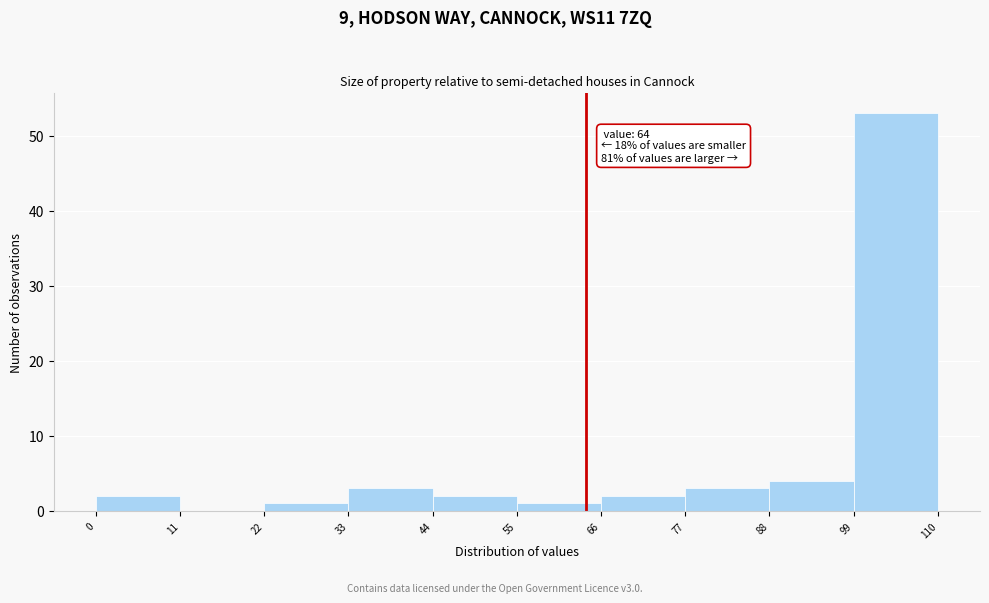

Which range on the x-axis has the tallest bar?

99 to 110